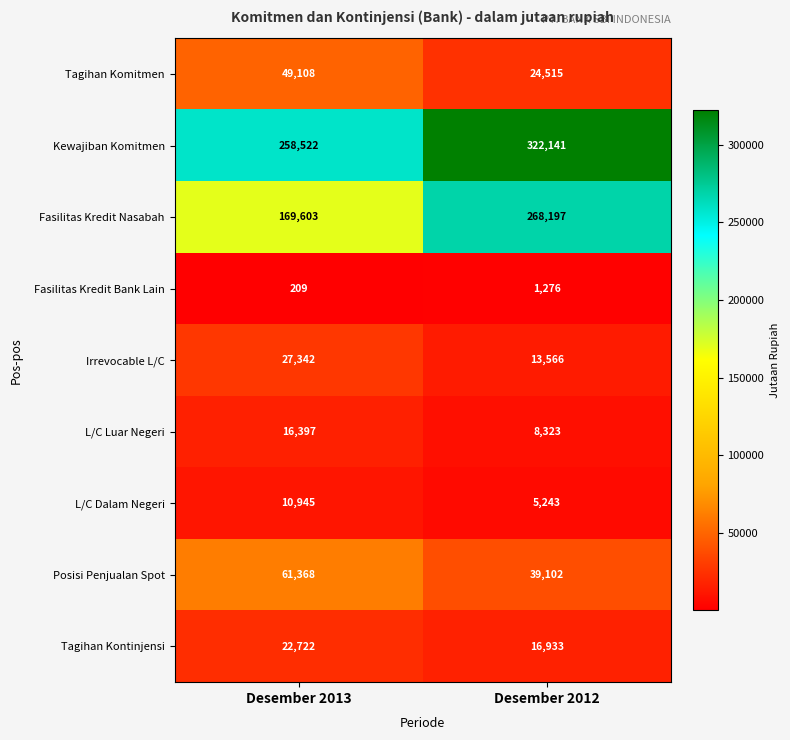

What value does the Fasilitas Kredit Nasabah series have at Desember 2012?

268197